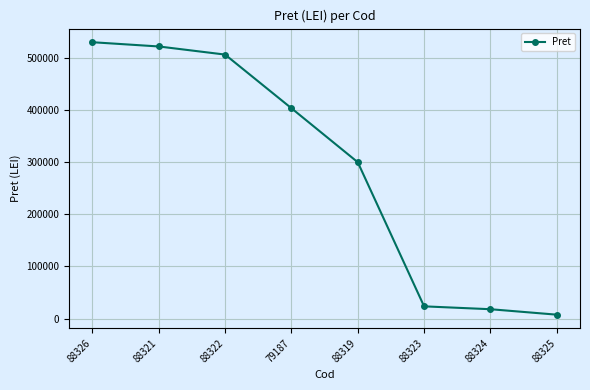

Rank the categories by value from lowest to highest.

88325, 88324, 88323, 88319, 79187, 88322, 88321, 88326